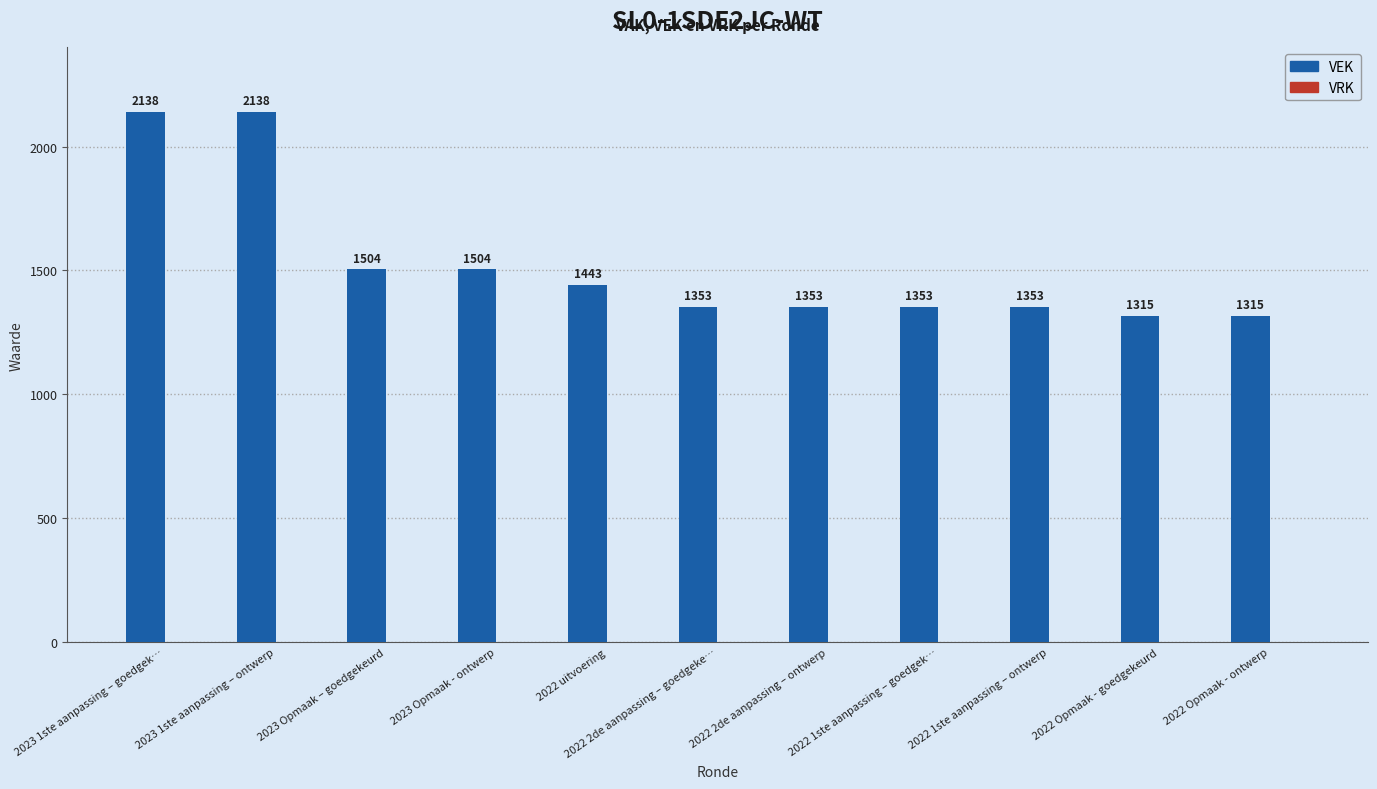

What is the label of the 6th bar from the left?

2022 2de aanpassing – goedgeke…